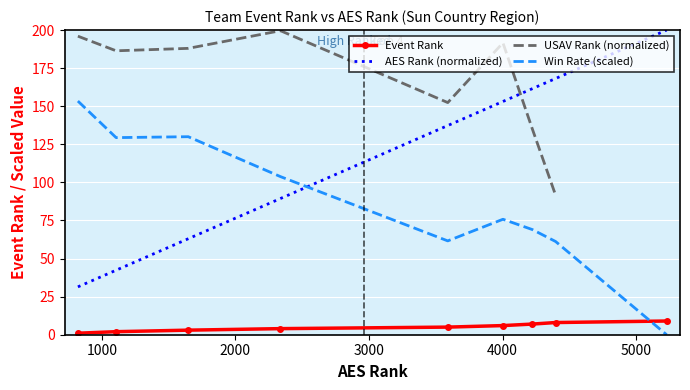

How many data points in AES Rank are above 137?

5